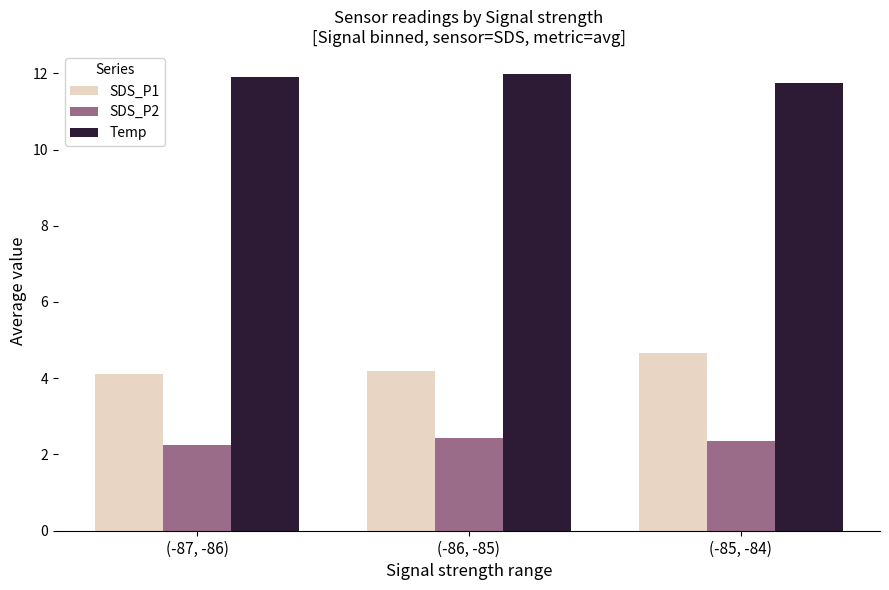

What is the average value of the SDS_P2 series?

2.3